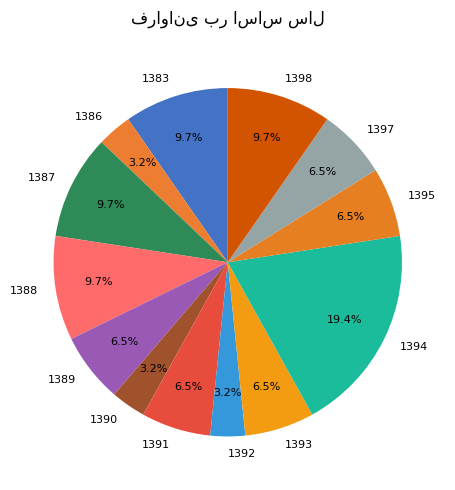

Approximately how many times larger is the value at 1391 compared to 1388?

0.7